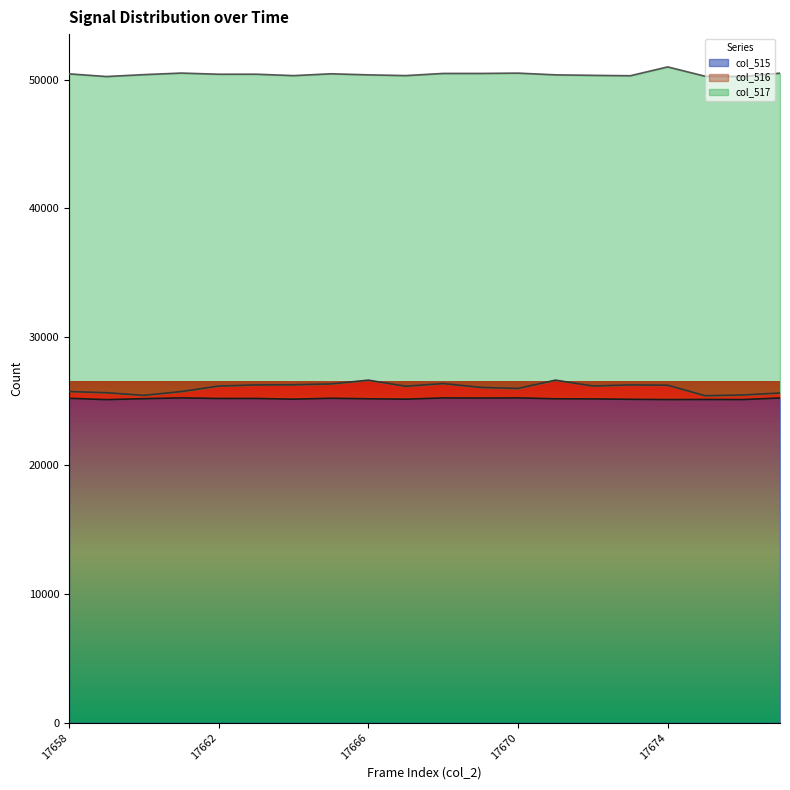

What are all the series names shown in the legend?

col_515, col_516, col_517